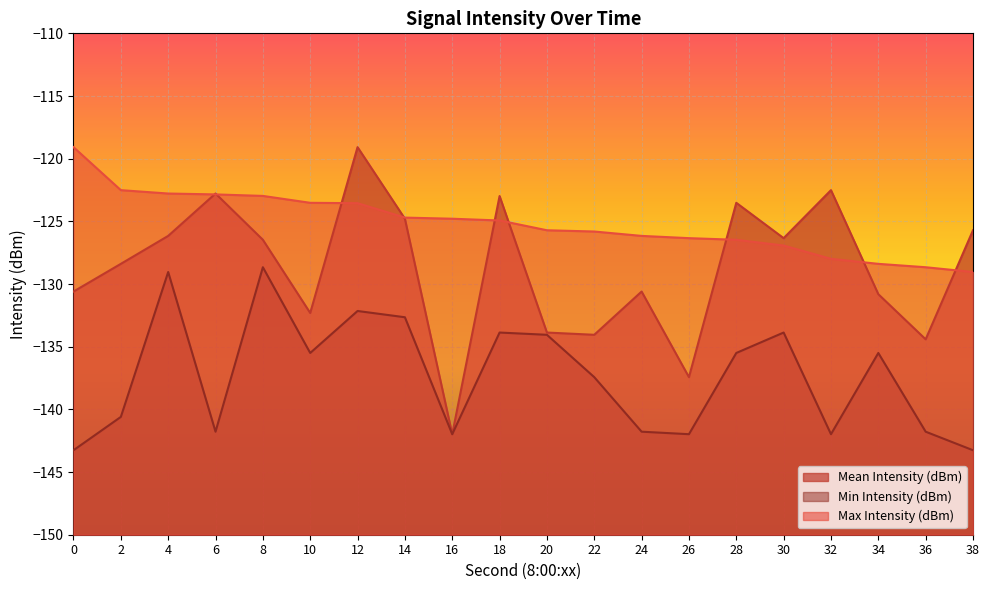

Rank the series at 36 from highest to lowest value.

Max Intensity (dBm), Mean Intensity (dBm), Min Intensity (dBm)